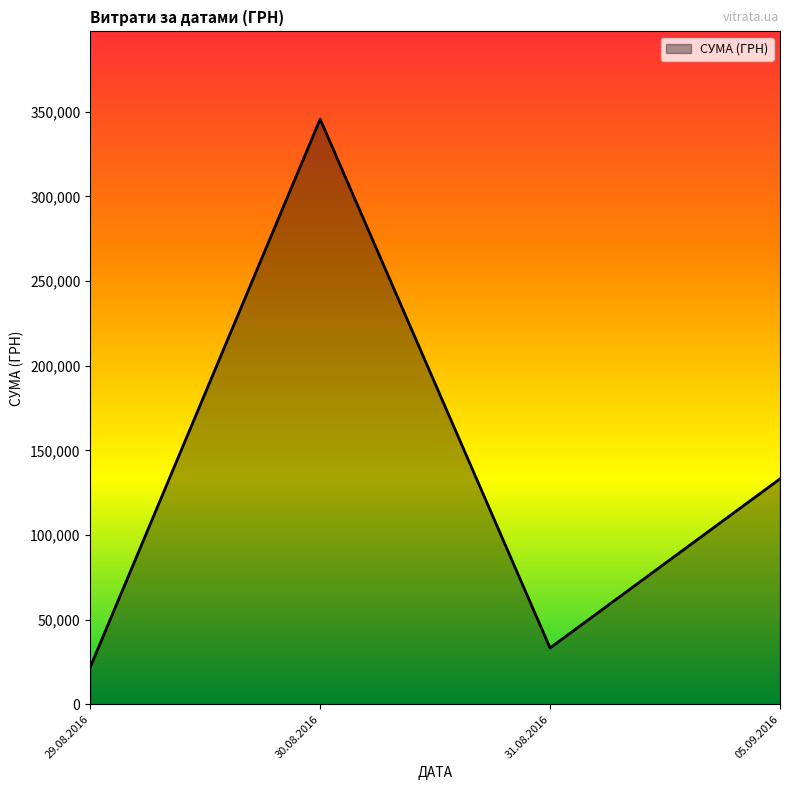

Reading left to right, list all the values displayed in this chart.

29.08.2016=21904.5	30.08.2016=345687.3	31.08.2016=33257.9	05.09.2016=133168.7